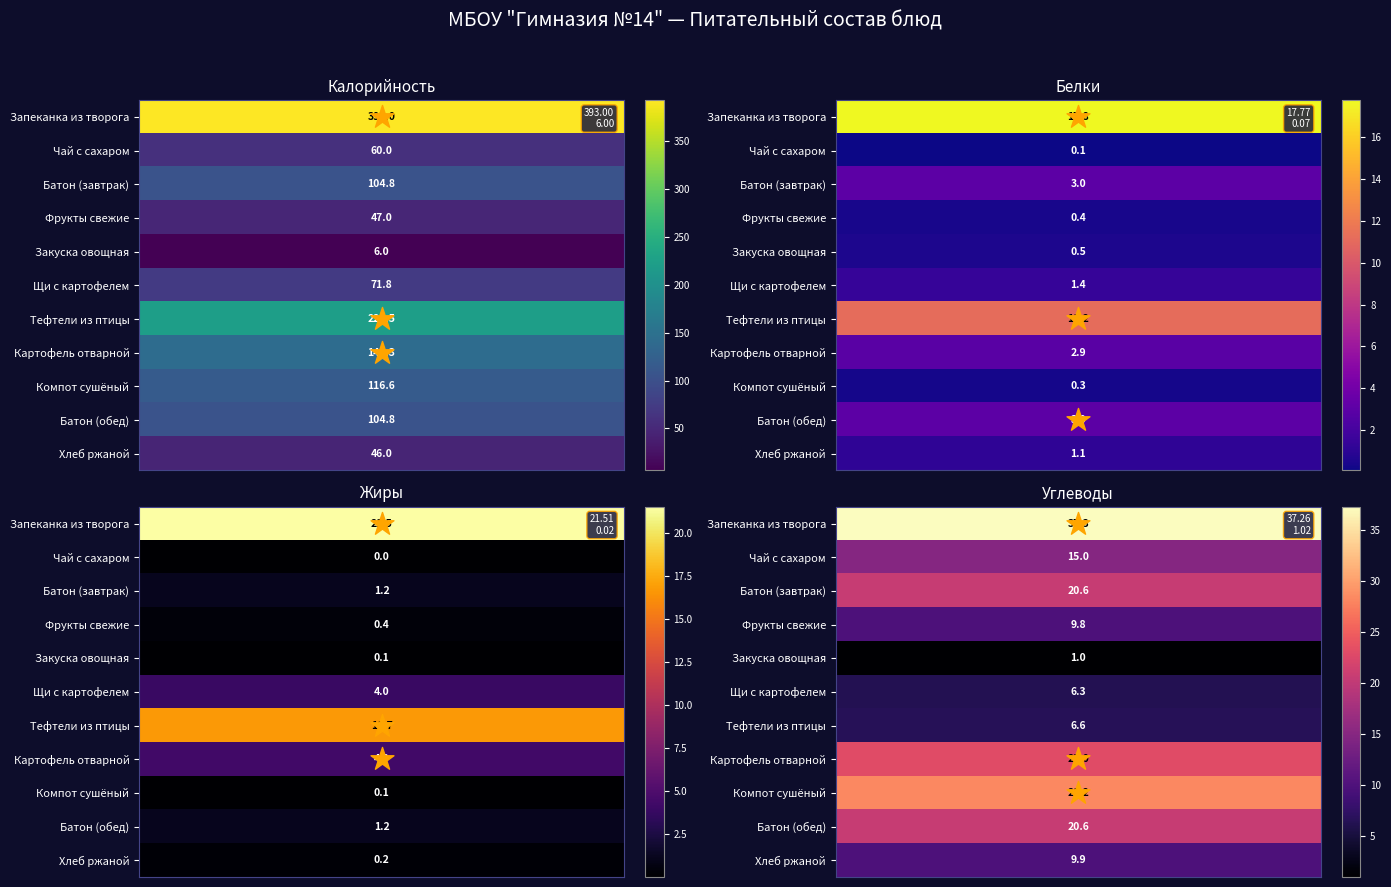

Reading left to right, transcribe all the data shown in this chart.

Запеканка из творога с морковью с соусом: Калорийность=393.0	Белки=17.8	Жиры=21.5	Углеводы=37.3
Чай с сахаром: Калорийность=60.0	Белки=0.1	Жиры=0.0	Углеводы=15.0
Батон домашний (завтрак): Калорийность=104.8	Белки=3.0	Жиры=1.2	Углеводы=20.6
Фрукты свежие: Калорийность=47.0	Белки=0.4	Жиры=0.4	Углеводы=9.8
Закуска из овощей по сезону: Калорийность=6.0	Белки=0.5	Жиры=0.1	Углеводы=1.0
Щи из свежей капусты с картофелем: Калорийность=71.8	Белки=1.4	Жиры=4.0	Углеводы=6.3
Тефтели из птицы с соусом: Калорийность=222.5	Белки=11.2	Жиры=16.7	Углеводы=6.6
Картофель отварной: Калорийность=142.3	Белки=2.9	Жиры=4.3	Углеводы=23.0
Компот из плодов или ягод сушеных: Калорийность=116.6	Белки=0.3	Жиры=0.1	Углеводы=28.2
Батон домашний (обед): Калорийность=104.8	Белки=3.0	Жиры=1.2	Углеводы=20.6
Хлеб ржаной йодированный: Калорийность=46.0	Белки=1.1	Жиры=0.2	Углеводы=9.9